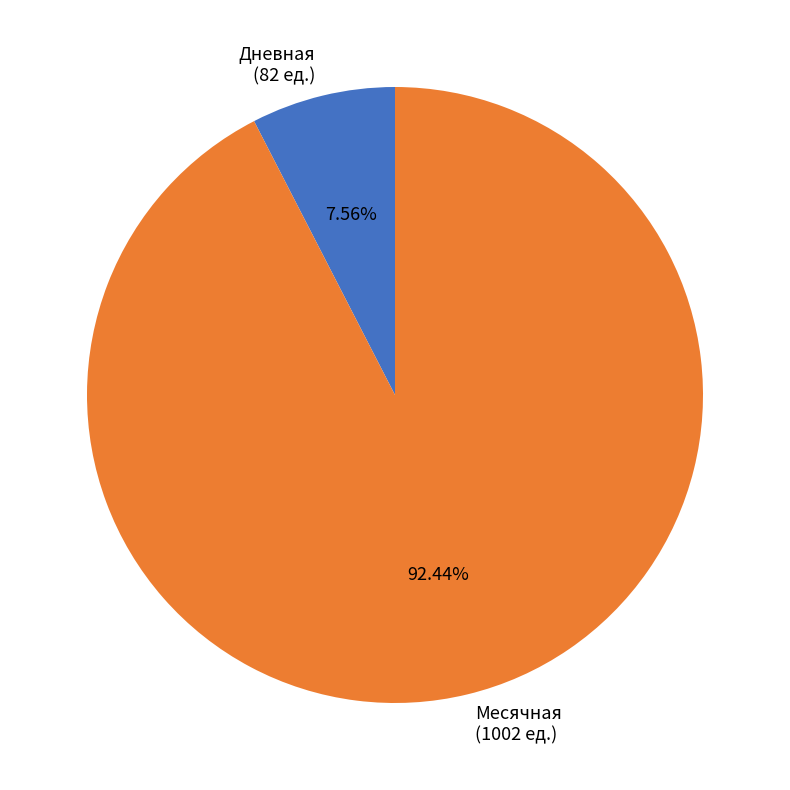

Rank the categories by value from highest to lowest.

Месячная (1002 ед.), Дневная (82 ед.)